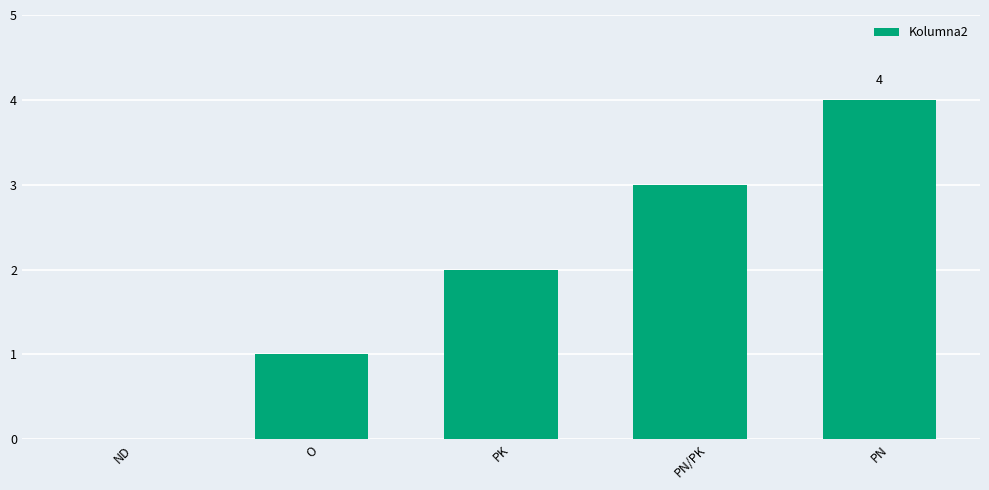

What is the sum of the values at PN and PN/PK?

7